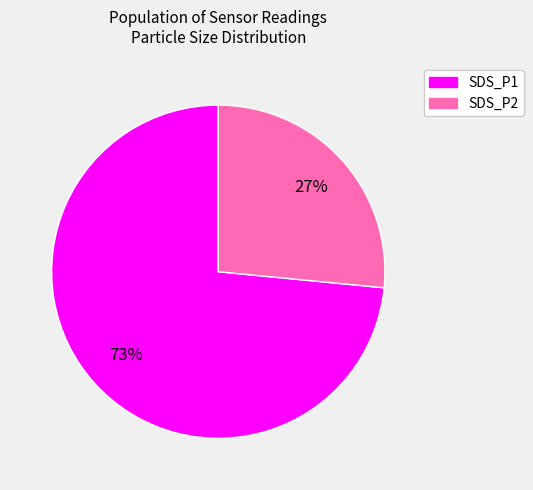

True or false: SDS_P1 accounts for 73% of the total.

True